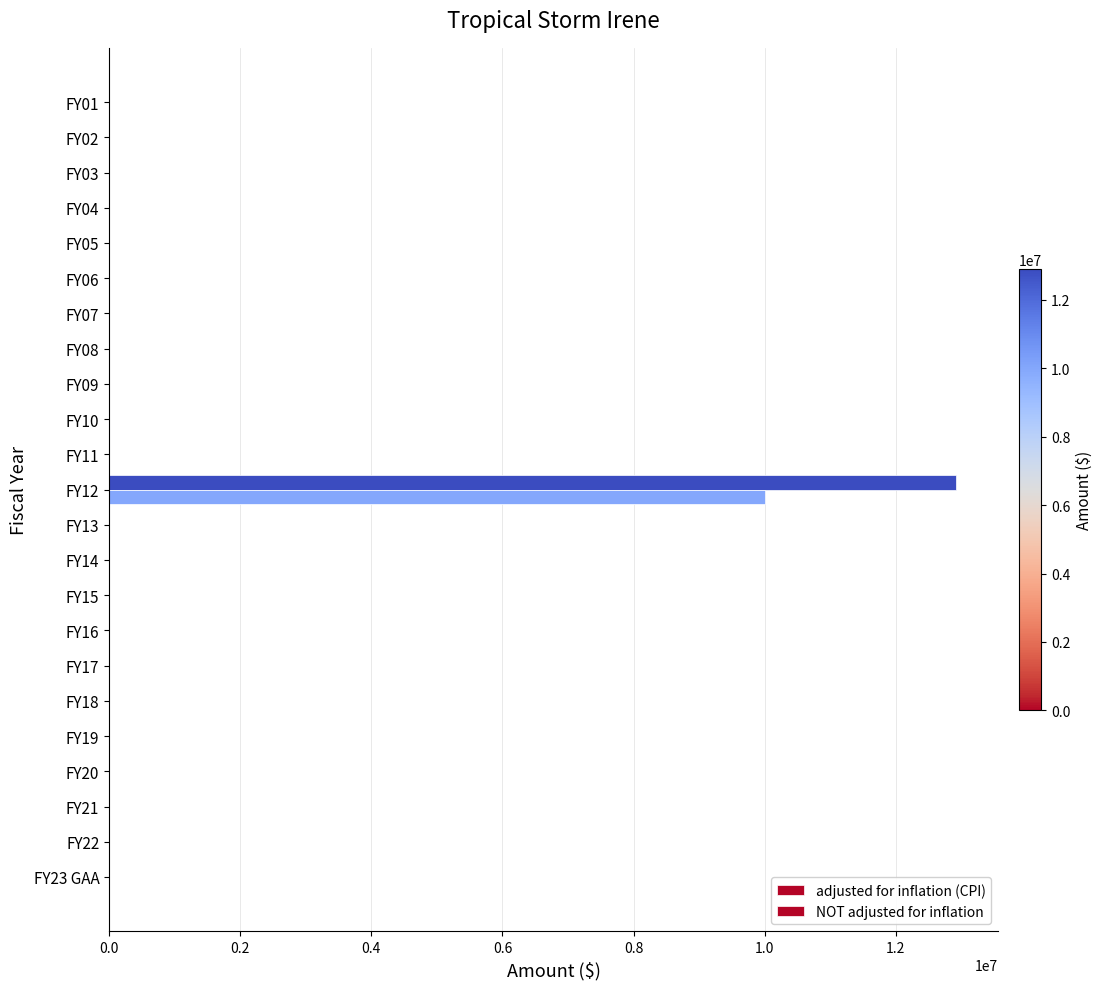

How many values in the adjusted for inflation (CPI) series exceed 0?

1